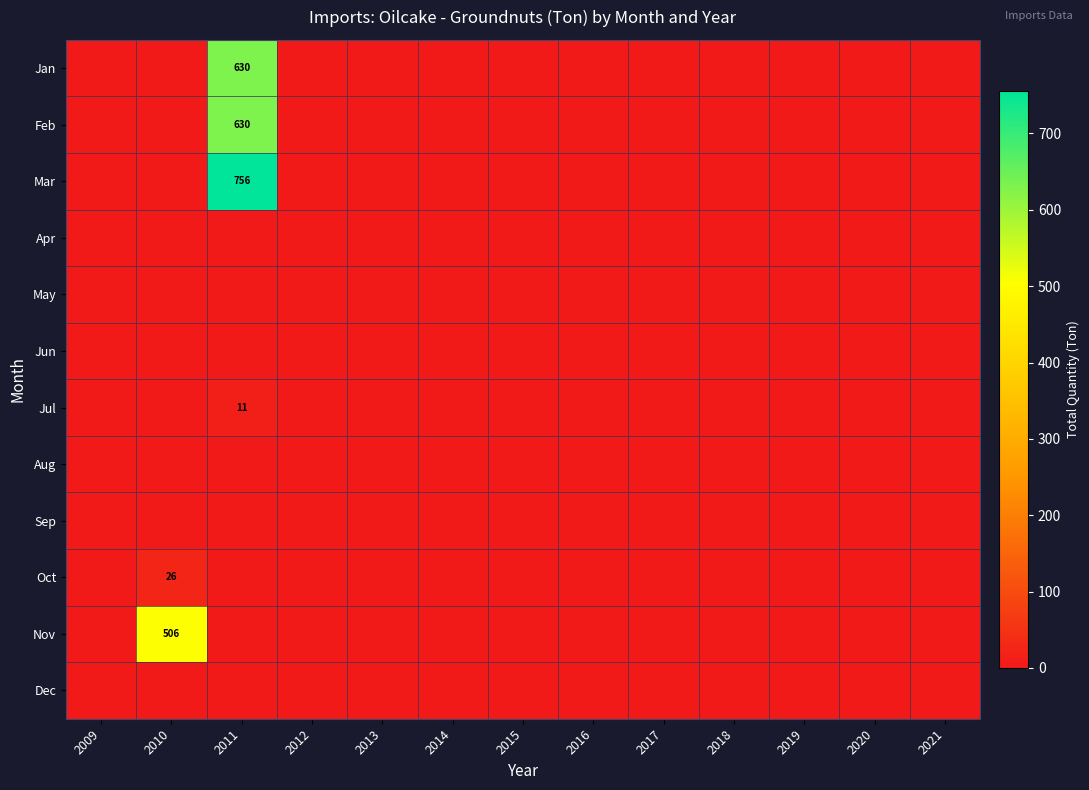

Read the Nov value at 2010.

505.5